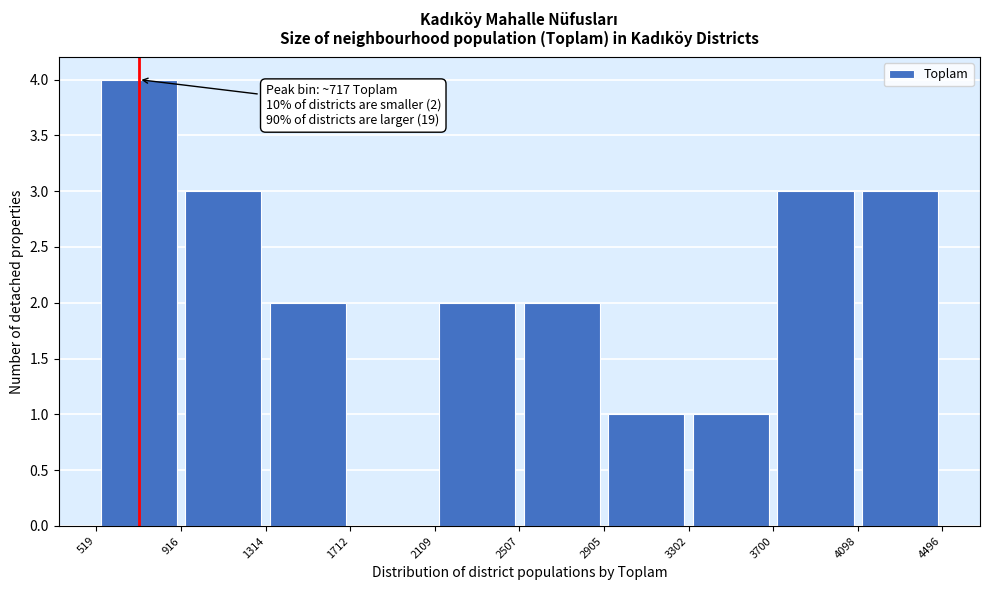

Which range on the x-axis has the tallest bar?

519 to 916